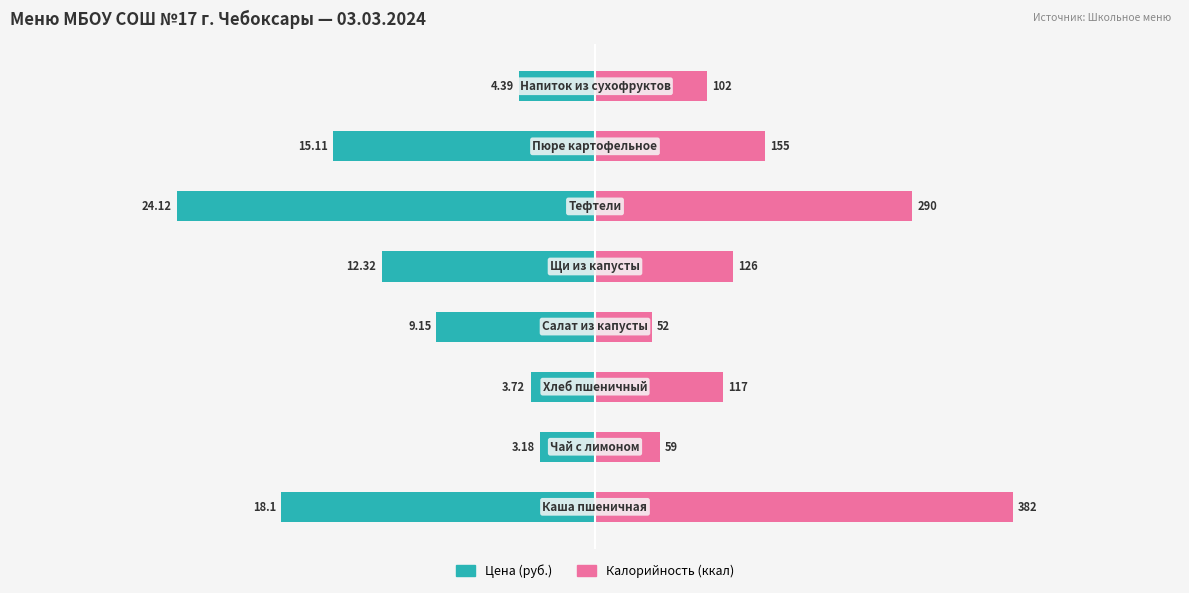

Rank the series at −20 from lowest to highest value.

Цена (руб.), Калорийность (ккал)